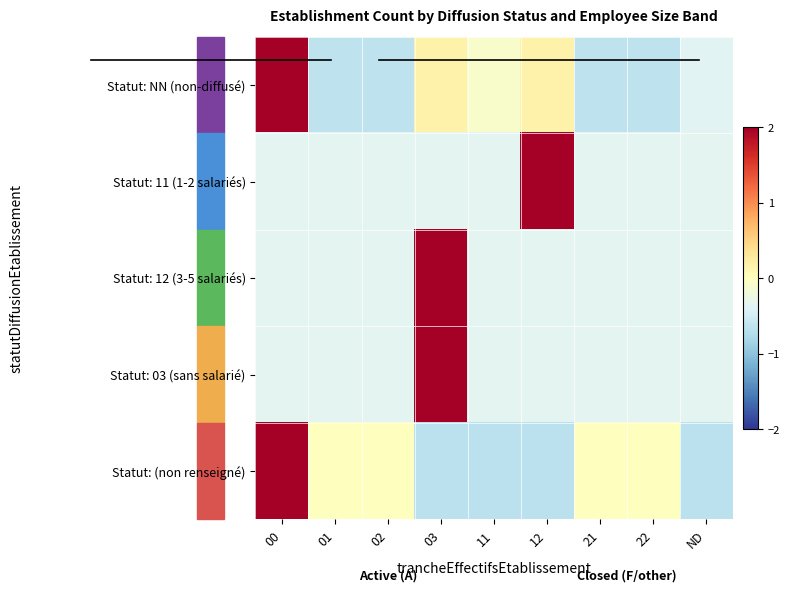

At how many categories does at least one series exceed 0?

3